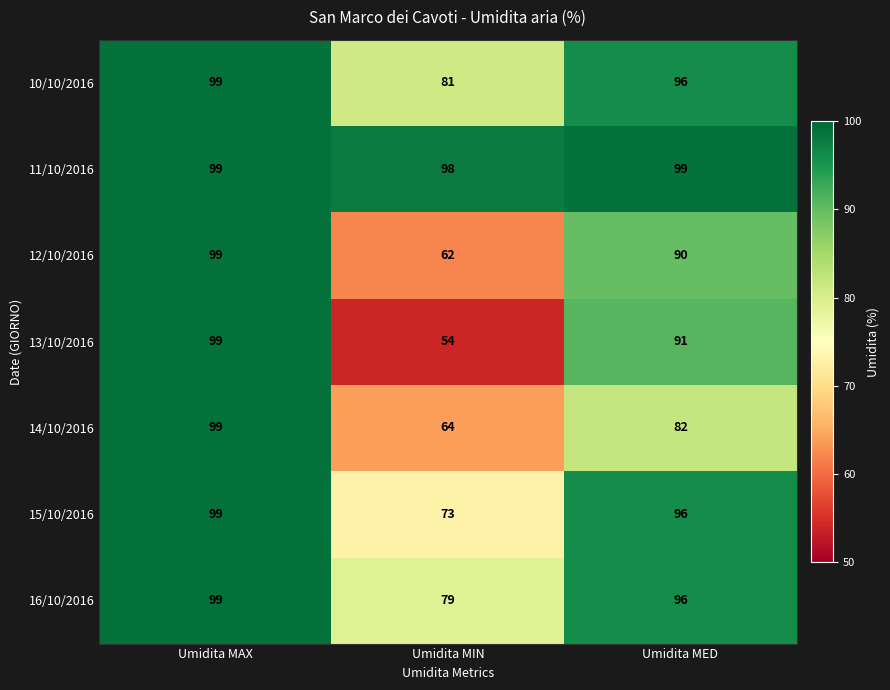

What is the average value of the 12/10/2016 series?

84